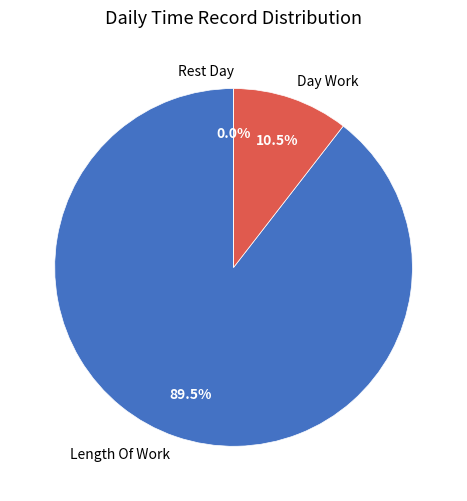

Count the number of slices in the pie.

3